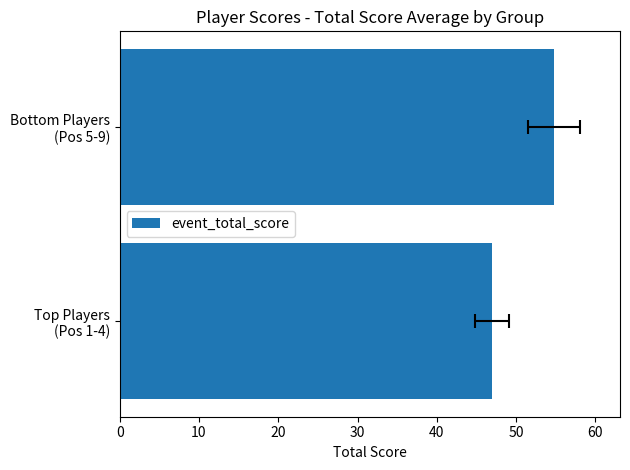

What is the smallest value displayed?

47.0